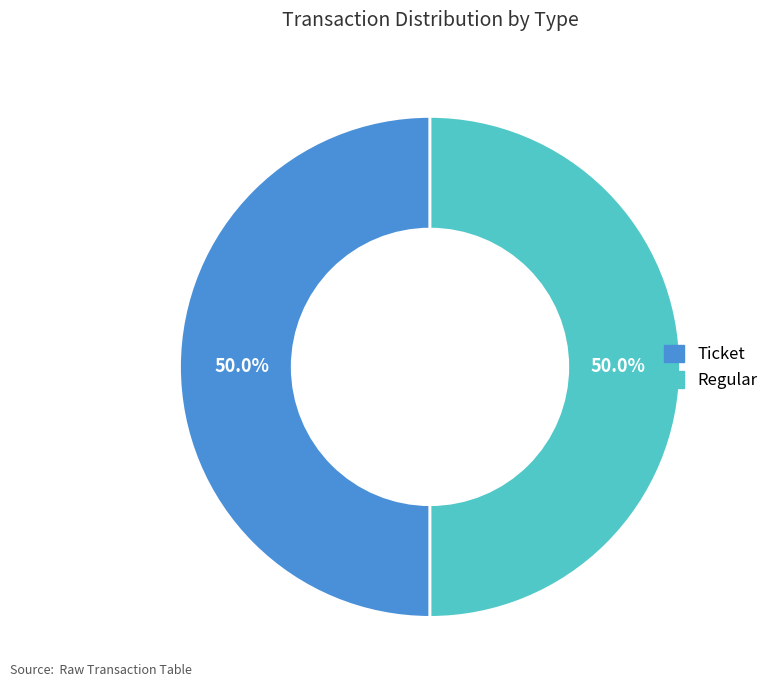

How many segments does this pie chart have?

2